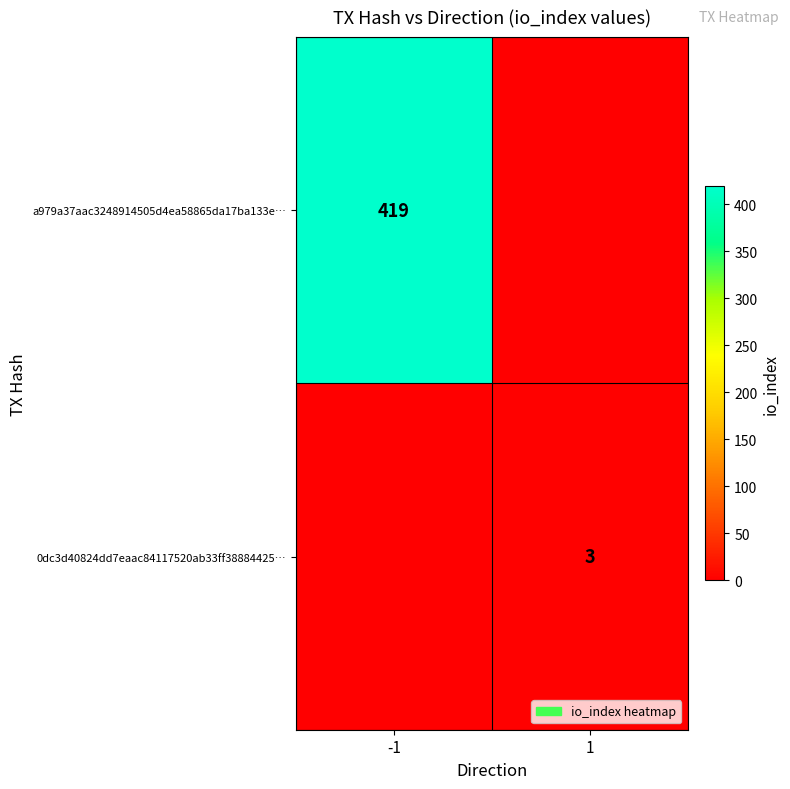

What is the total value across all series at 1?

3